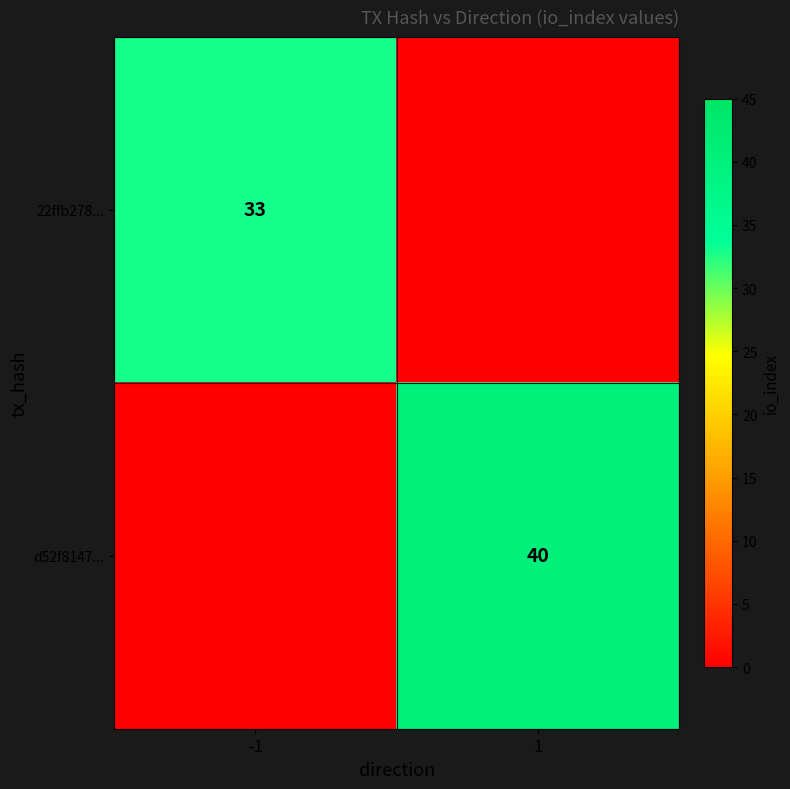

The d52f8147... series shows 40 at 1. True or false?

True